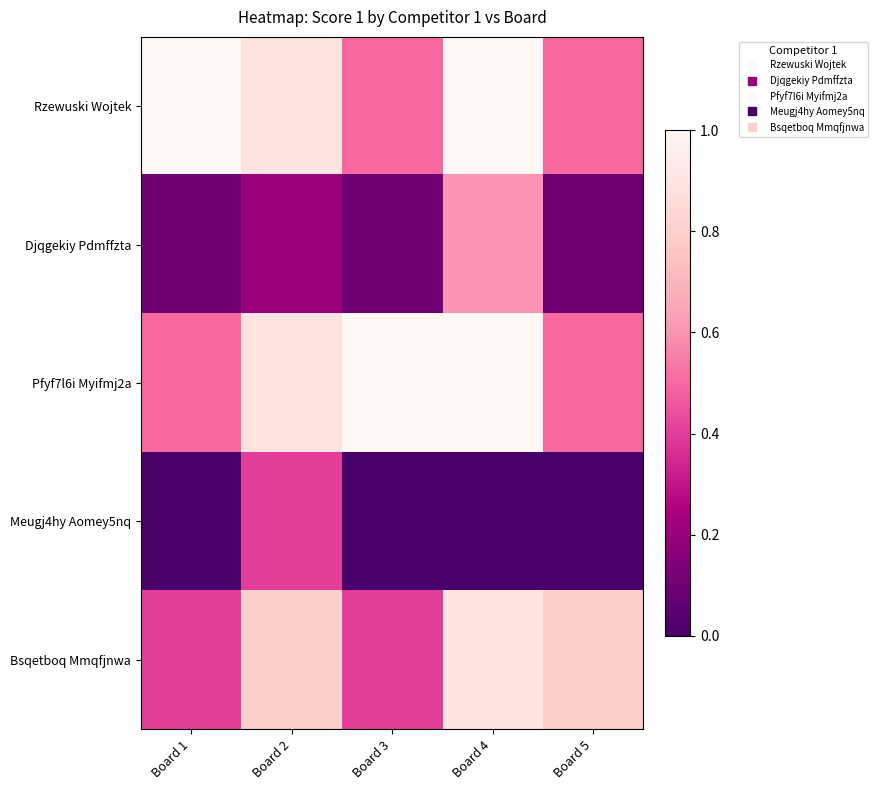

Reading left to right, transcribe all the data shown in this chart.

Rzewuski Wojtek: Board 1=1.0	Board 2=0.9	Board 3=0.5	Board 4=1.0	Board 5=0.5
Djqgekiy Pdmffzta: Board 1=0.1	Board 2=0.2	Board 3=0.1	Board 4=0.6	Board 5=0.1
Pfyf7l6i Myifmj2a: Board 1=0.5	Board 2=0.9	Board 3=1.0	Board 4=1.0	Board 5=0.5
Meugj4hy Aomey5nq: Board 1=0.0	Board 2=0.4	Board 3=0.0	Board 4=0.0	Board 5=0.0
Bsqetboq Mmqfjnwa: Board 1=0.4	Board 2=0.8	Board 3=0.4	Board 4=0.9	Board 5=0.8